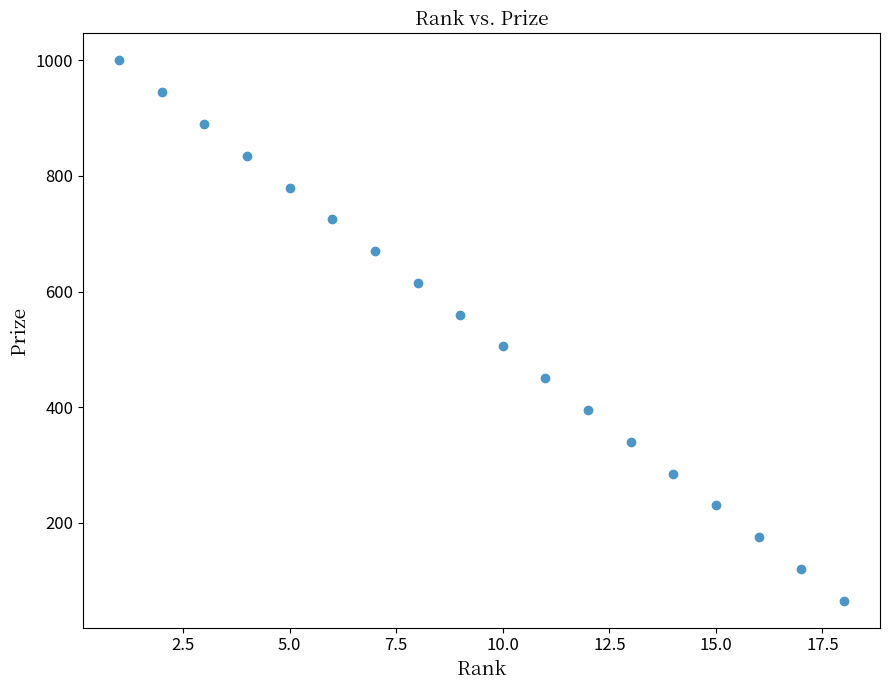

How many data points are displayed?

18